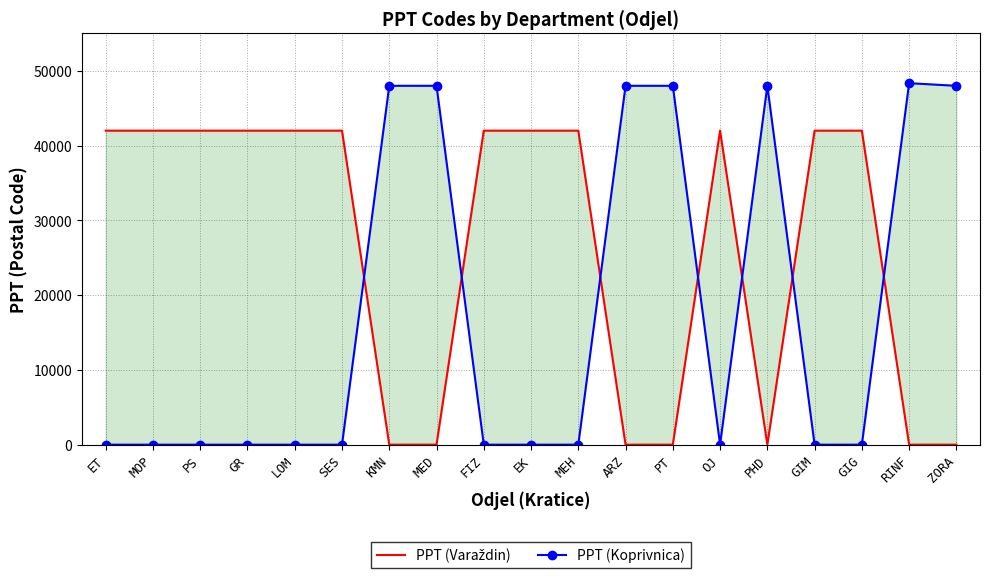

In PPT (Koprivnica), how many points are higher than both neighbors (excluding endpoints)?

2